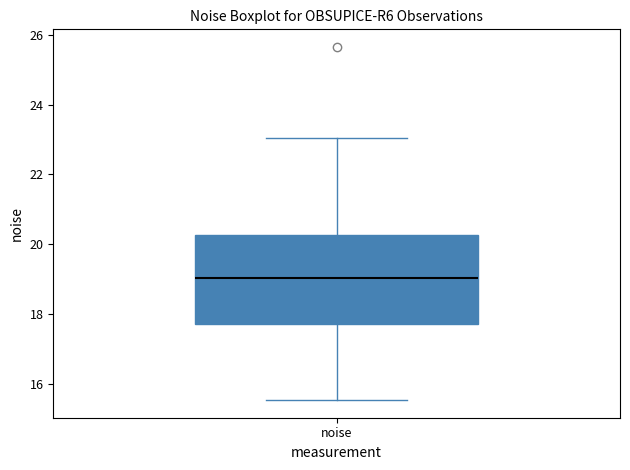

Where does the lower whisker of the box for noise end on the y-axis? The values are not printed on the chart, so give them approximately, as read against the axis.

15.6